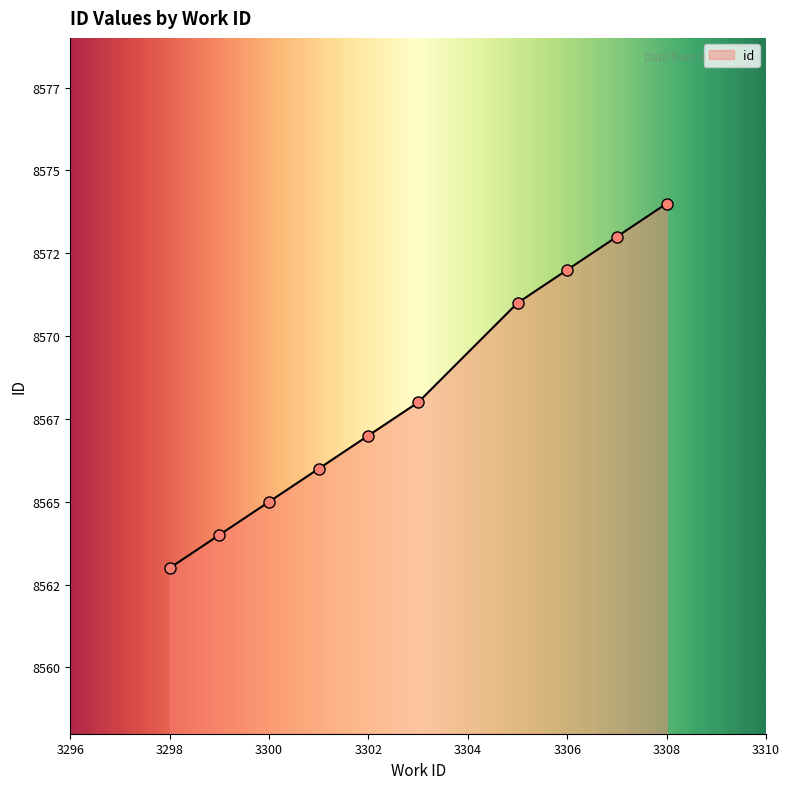

Rank the categories by value from lowest to highest.

3298, 3299, 3300, 3301, 3302, 3303, 3305, 3306, 3307, 3308